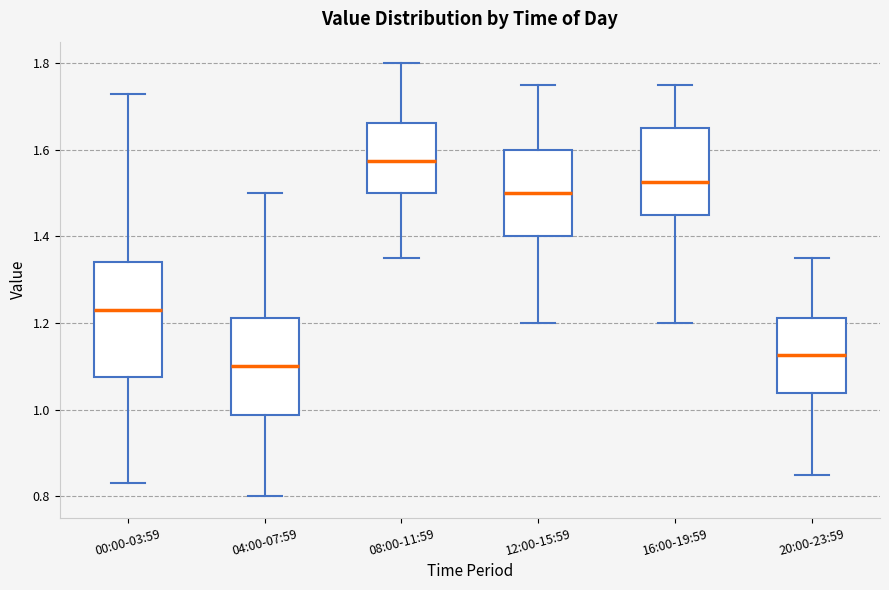

Reading left to right, transcribe this box plot: for each box, give where its median line is, the range the box spans, and where its two whiskers end, as read against the y-axis. The values are not printed on the chart, so give them approximately, as read against the axis.

00:00-03:59: median 1.24, box 1.08 to 1.34, whiskers 0.84 to 1.74
04:00-07:59: median 1.10, box 0.98 to 1.22, whiskers 0.80 to 1.50
08:00-11:59: median 1.58, box 1.50 to 1.66, whiskers 1.36 to 1.80
12:00-15:59: median 1.50, box 1.40 to 1.60, whiskers 1.20 to 1.76
16:00-19:59: median 1.52, box 1.46 to 1.66, whiskers 1.20 to 1.76
20:00-23:59: median 1.12, box 1.04 to 1.22, whiskers 0.86 to 1.36